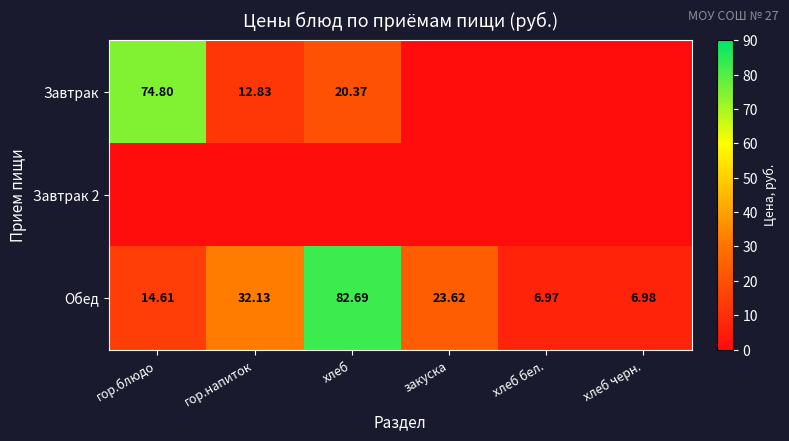

Rank the categories by Обед value from lowest to highest.

хлеб бел., хлеб черн., гор.блюдо, закуска, гор.напиток, хлеб